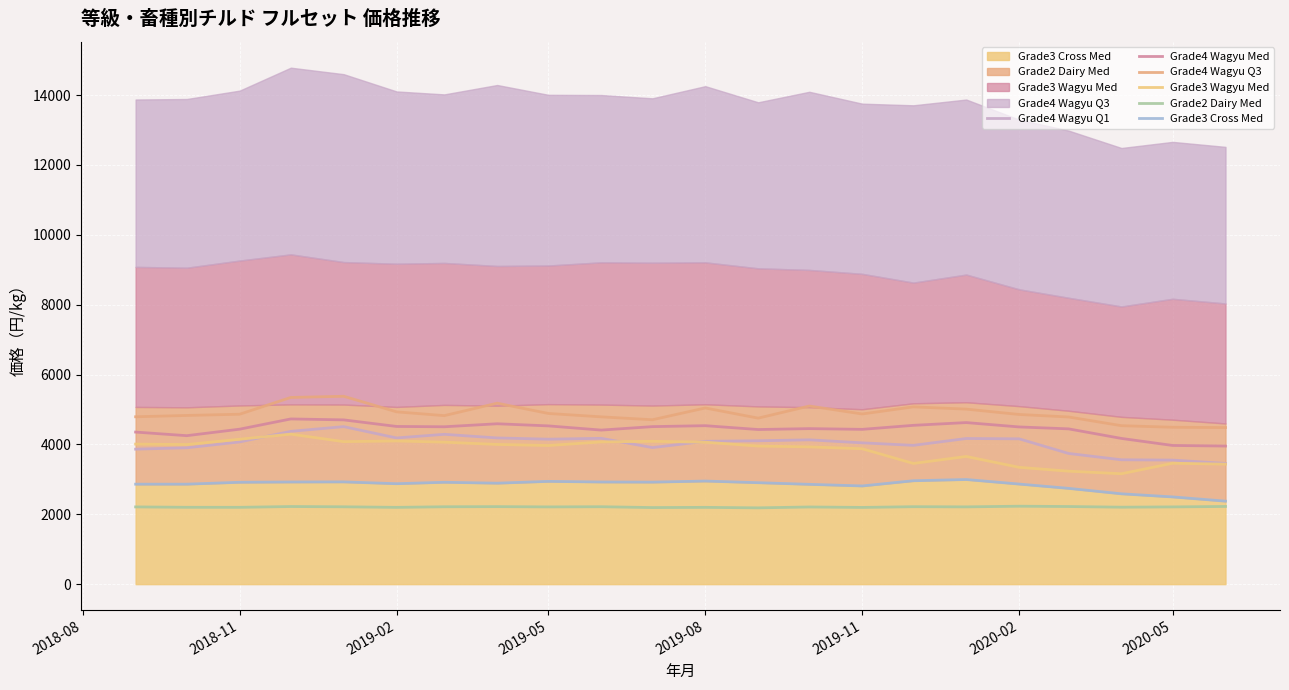

True or false: Grade3 Cross Med has more than 1 points higher than both neighbors.

True